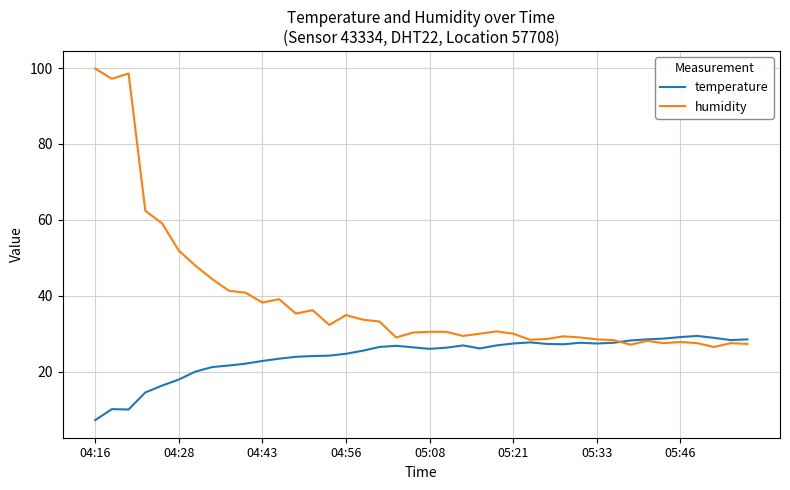

Which series has the largest total across all categories?

humidity